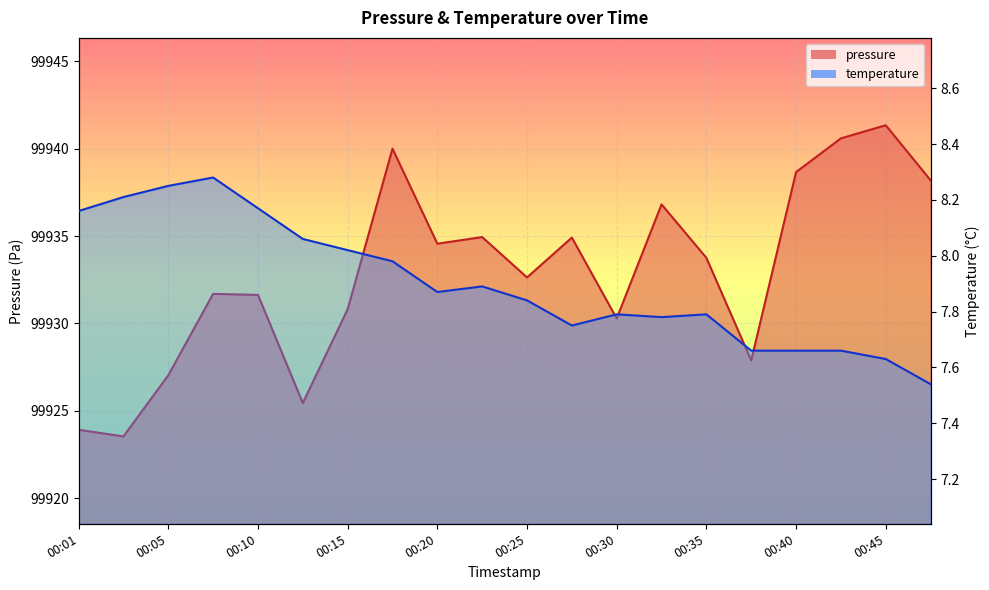

Which category has the highest value across all series?

00:45